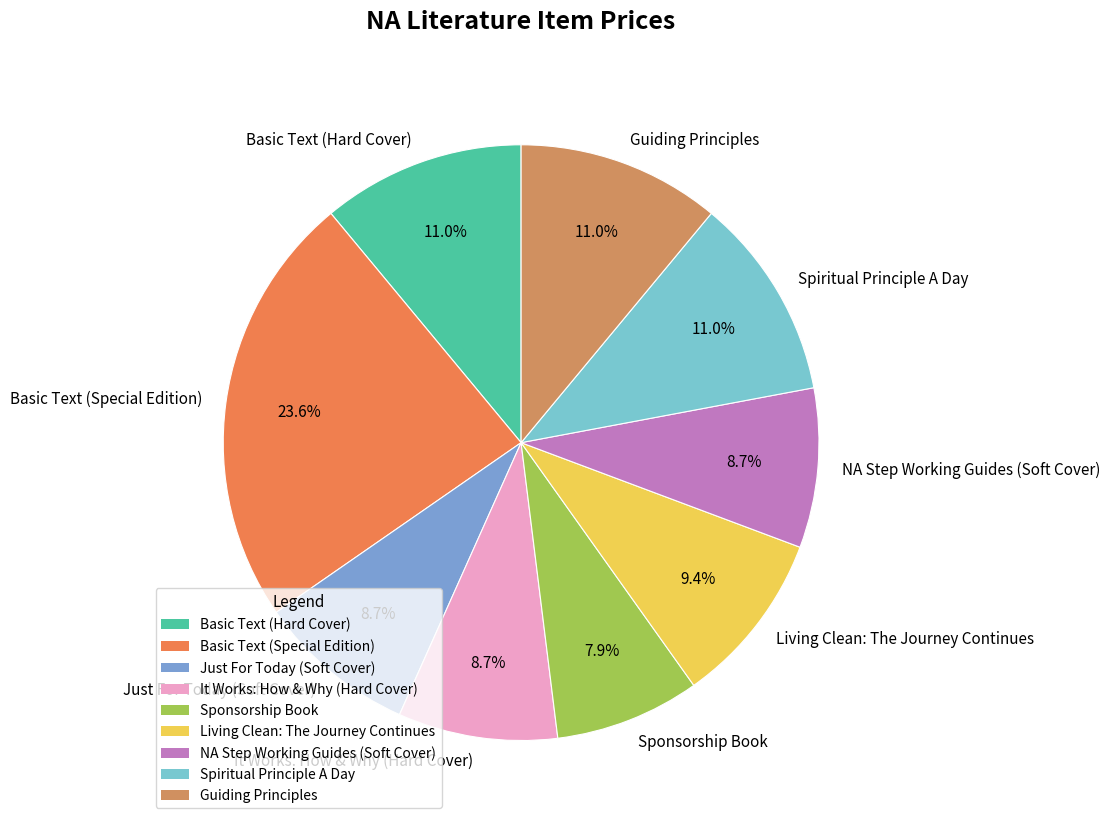

Which has a higher value, Basic Text (Hard Cover) or Just For Today (Soft Cover)?

Basic Text (Hard Cover)